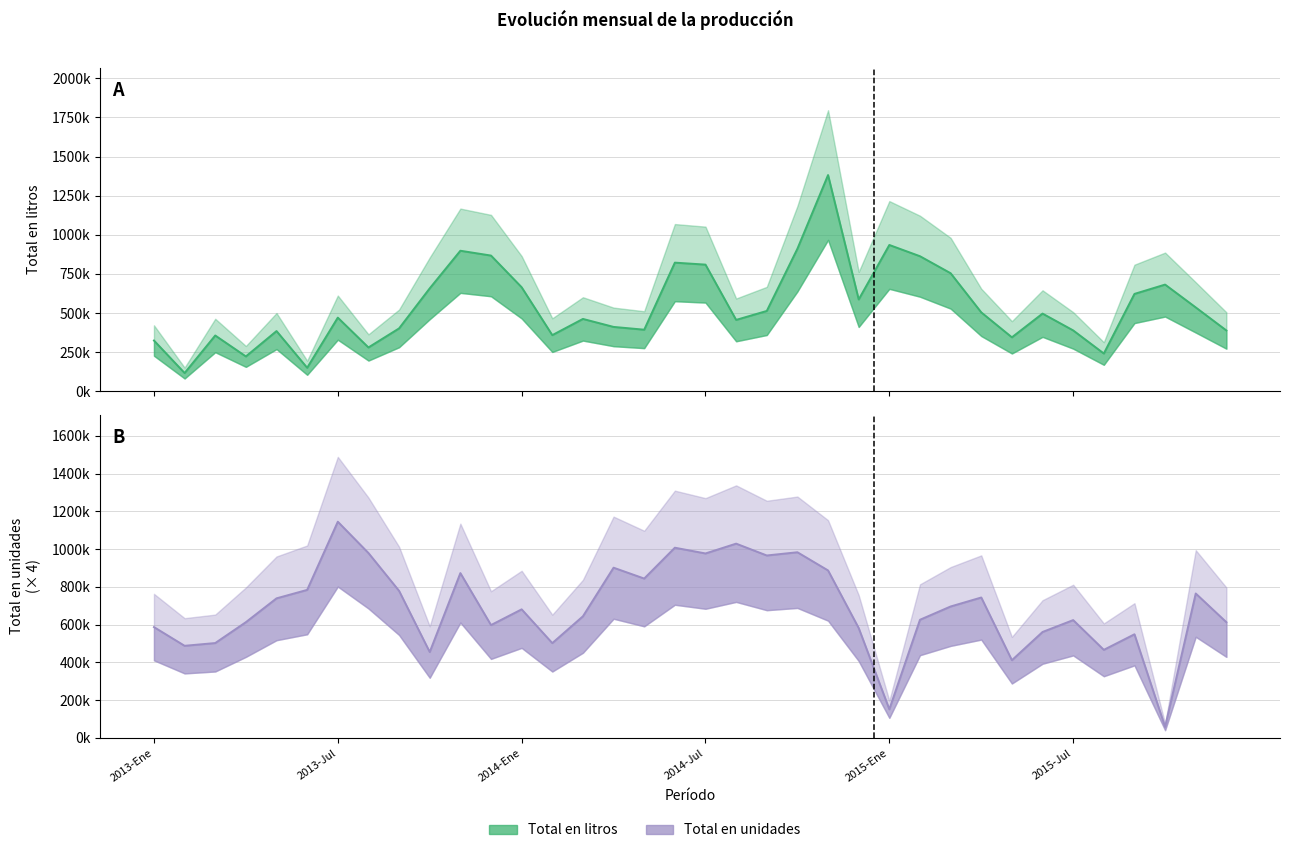

What are all the series names shown in the legend?

Total en litros, Total en unidades